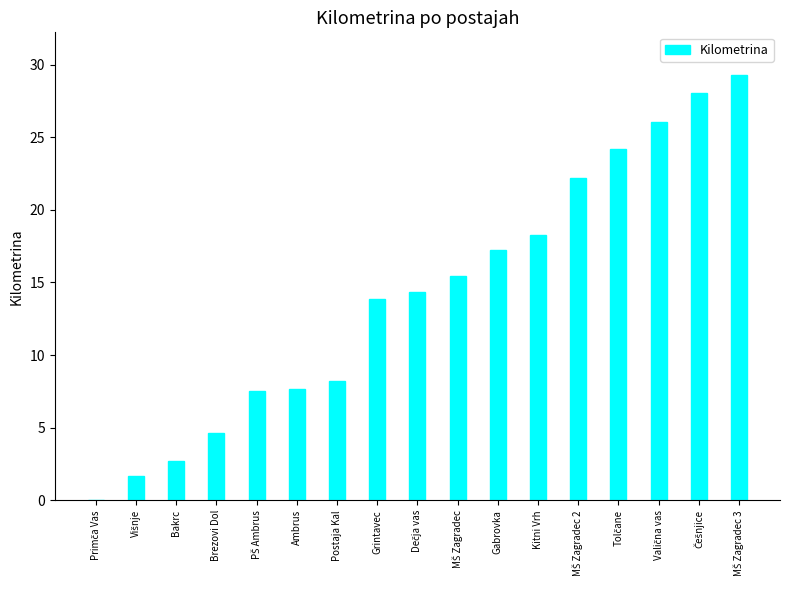

True or false: the data shows 3.9 at Bakrc.

False